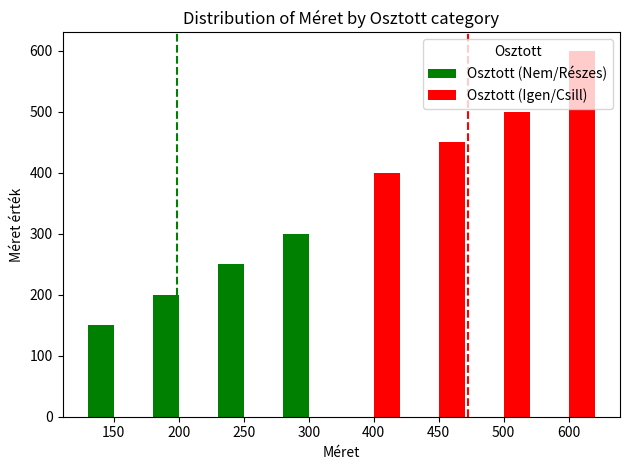

At which category is the sum across all series the highest?

600